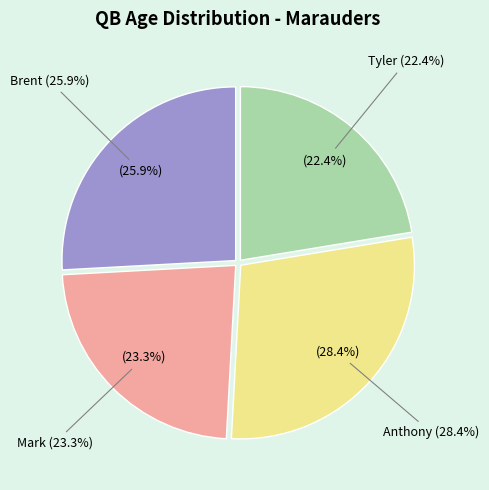

How many slices are in this pie chart?

4